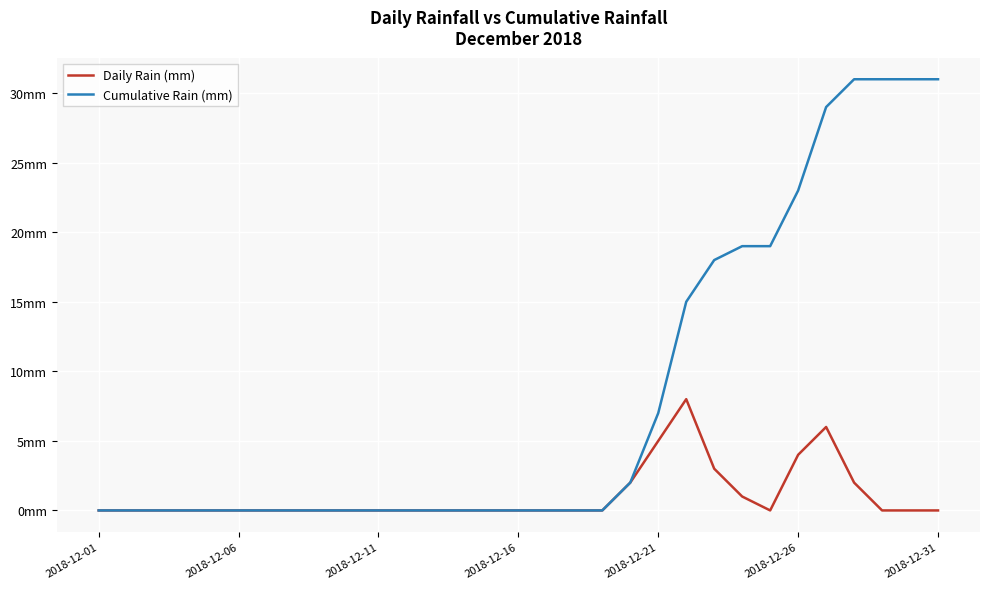

Does the chart have visible grid lines?

Yes